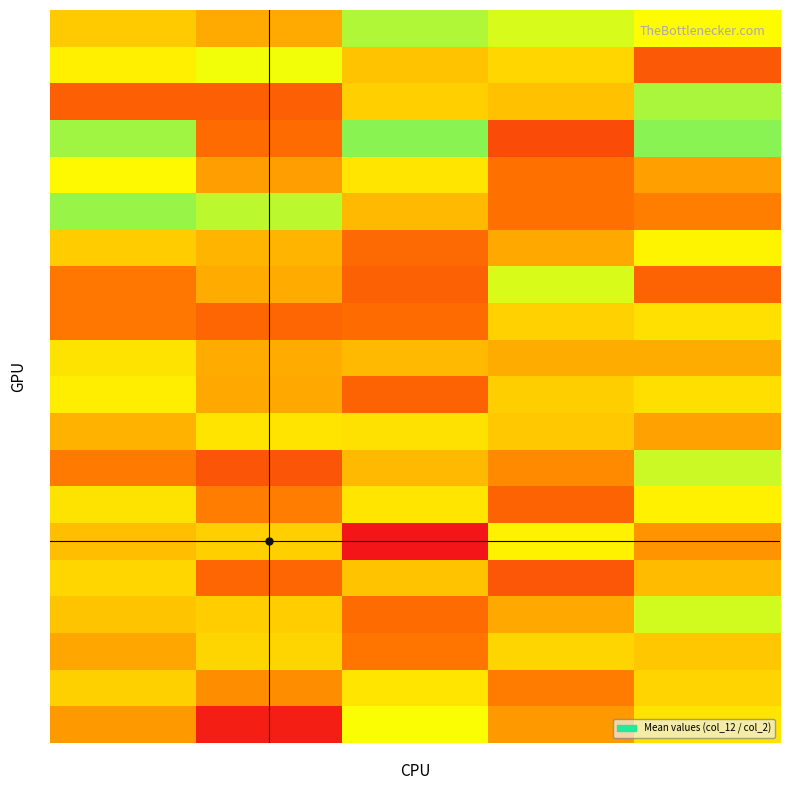

Reading left to right, transcribe all the data shown in this chart.

1: Group1=63.6	Group2=57.2	Group3=81.7	Group4=77.3	Group5=72.7
2: Group1=70.6	Group2=74.6	Group3=62.1	Group4=65.5	Group5=40.2
3: Group1=41.6	Group2=41.7	Group3=64.3	Group4=61.6	Group5=82.3
4: Group1=83.3	Group2=44.9	Group3=85.5	Group4=36.5	Group5=85.7
5: Group1=72.3	Group2=54.9	Group3=68.5	Group4=46.2	Group5=55.4
6: Group1=84.0	Group2=80.3	Group3=60.3	Group4=46.4	Group5=49.0
7: Group1=63.6	Group2=59.3	Group3=44.3	Group4=56.9	Group5=71.3
8: Group1=47.4	Group2=57.3	Group3=42.1	Group4=77.3	Group5=42.5
9: Group1=47.4	Group2=43.6	Group3=45.0	Group4=64.7	Group5=67.5
10: Group1=68.1	Group2=57.3	Group3=60.3	Group4=57.6	Group5=57.8
11: Group1=70.2	Group2=57.0	Group3=42.8	Group4=64.1	Group5=67.4
12: Group1=59.0	Group2=68.3	Group3=67.7	Group4=63.1	Group5=55.6
13: Group1=48.3	Group2=39.2	Group3=60.0	Group4=51.2	Group5=78.8
14: Group1=68.0	Group2=48.6	Group3=68.5	Group4=42.6	Group5=70.7
15: Group1=61.0	Group2=64.2	Group3=22.2	Group4=70.9	Group5=53.1
16: Group1=65.6	Group2=43.5	Group3=61.9	Group4=39.5	Group5=60.5
17: Group1=62.3	Group2=64.0	Group3=44.9	Group4=56.9	Group5=78.0
18: Group1=56.8	Group2=65.4	Group3=47.2	Group4=65.4	Group5=62.7
19: Group1=64.5	Group2=51.8	Group3=68.6	Group4=48.5	Group5=65.2
20: Group1=53.9	Group2=24.5	Group3=73.7	Group4=54.0	Group5=68.4